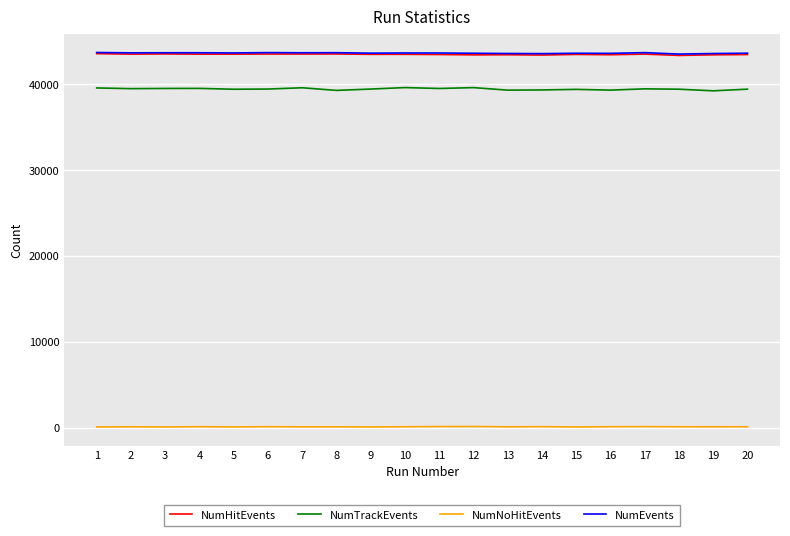

True or false: NumNoHitEvents and NumTrackEvents intersect in this chart.

False